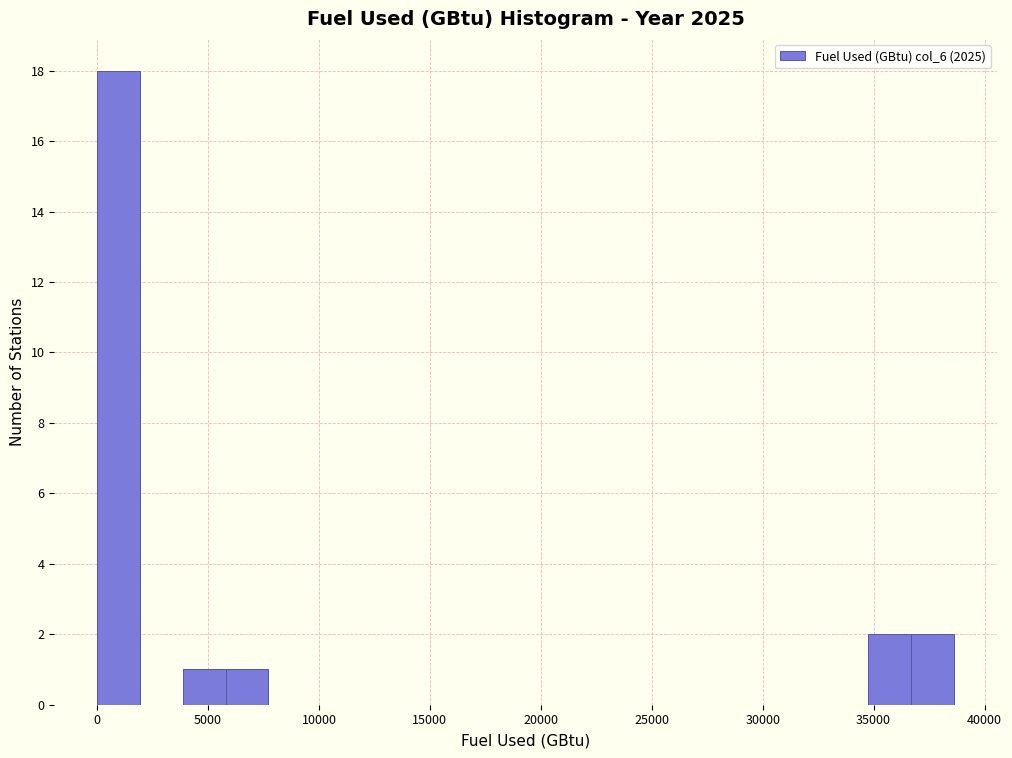

Around what value on the x-axis is the tallest bar? Give the approximate position of its centre, as read against the axis.

1000